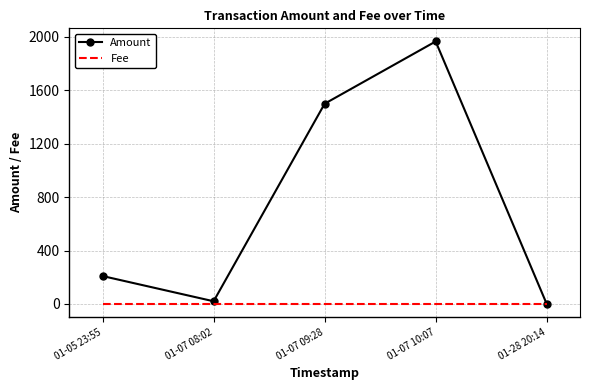

True or false: Fee has a value of 1.0 at 01-07 09:28.

True